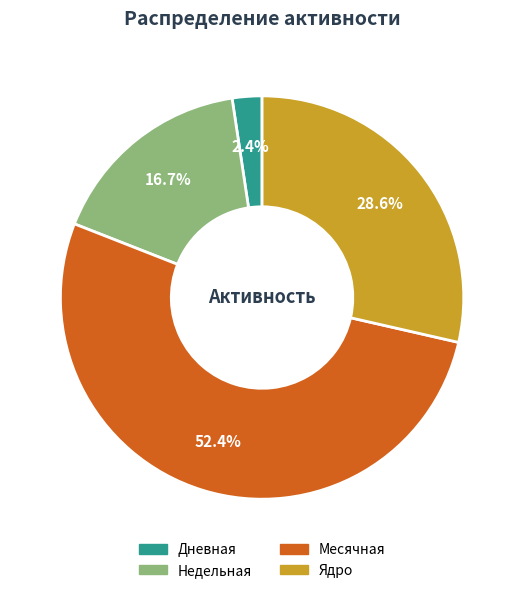

What percentage is the Месячная slice, to the nearest percent?

52%